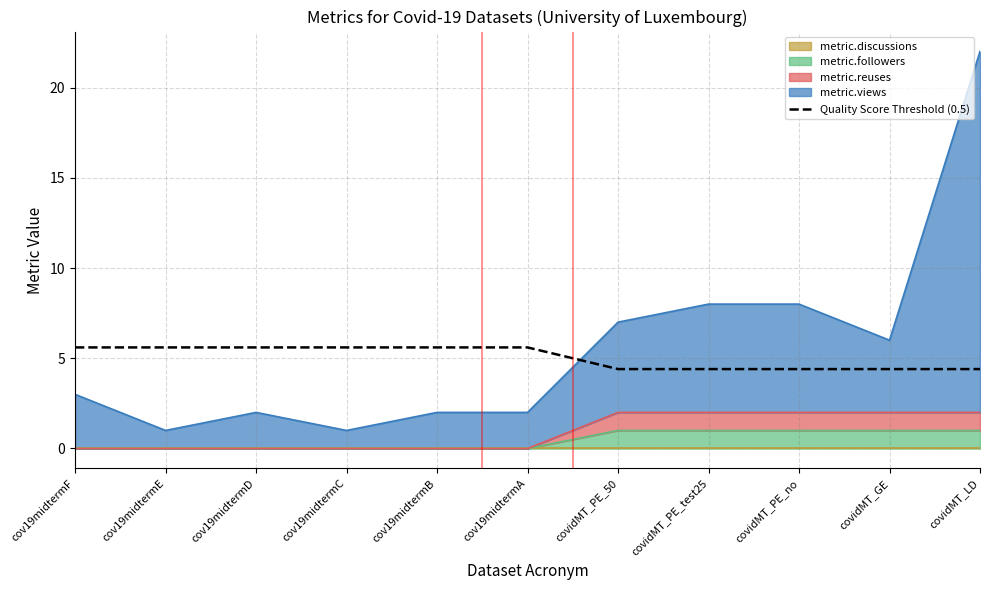

What is the change in value from cov19midtermB to covidMT_PE_50?

-1.2